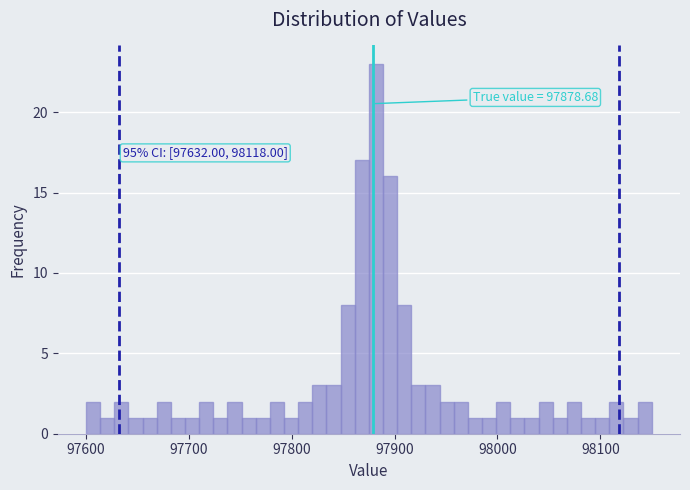

Read against the x-axis, roughly where is the centre of the tallest bar?

97880